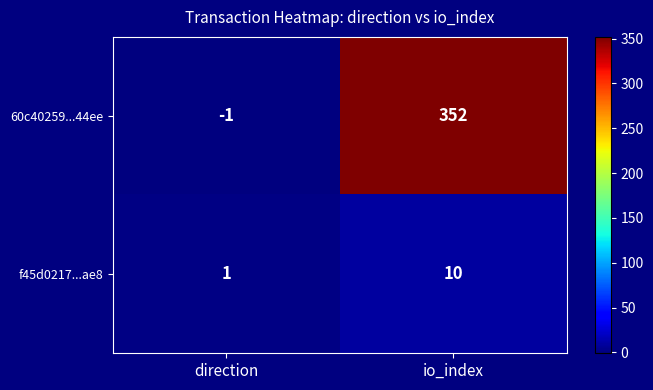

Reading left to right, transcribe all the data shown in this chart.

60c40259...44ee: direction=-1	io_index=352
f45d0217...ae8: direction=1	io_index=10